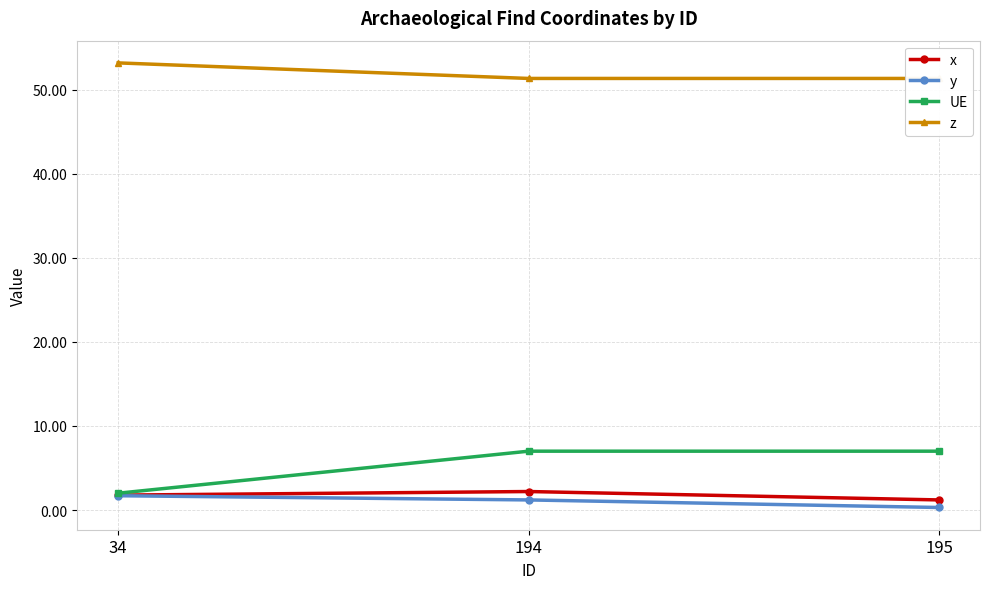

What is the sum of the x values at 195 and 34?

3.0